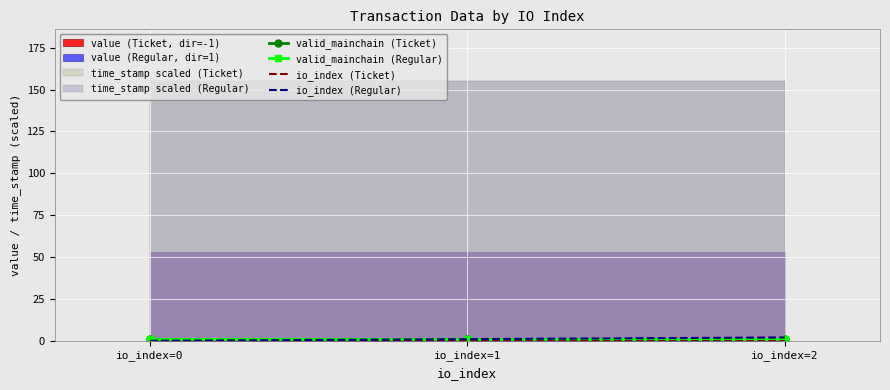

Between io_index=2 and io_index=1, which is larger?

io_index=2